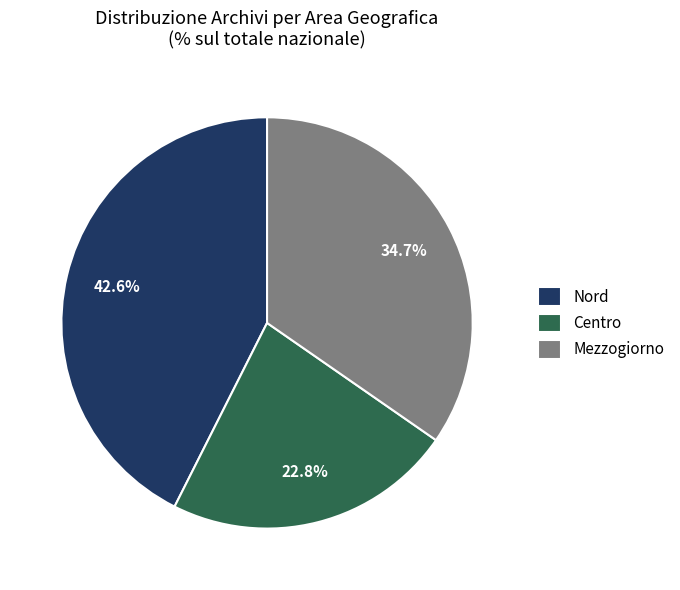

Which has a higher value, Centro or Nord?

Nord